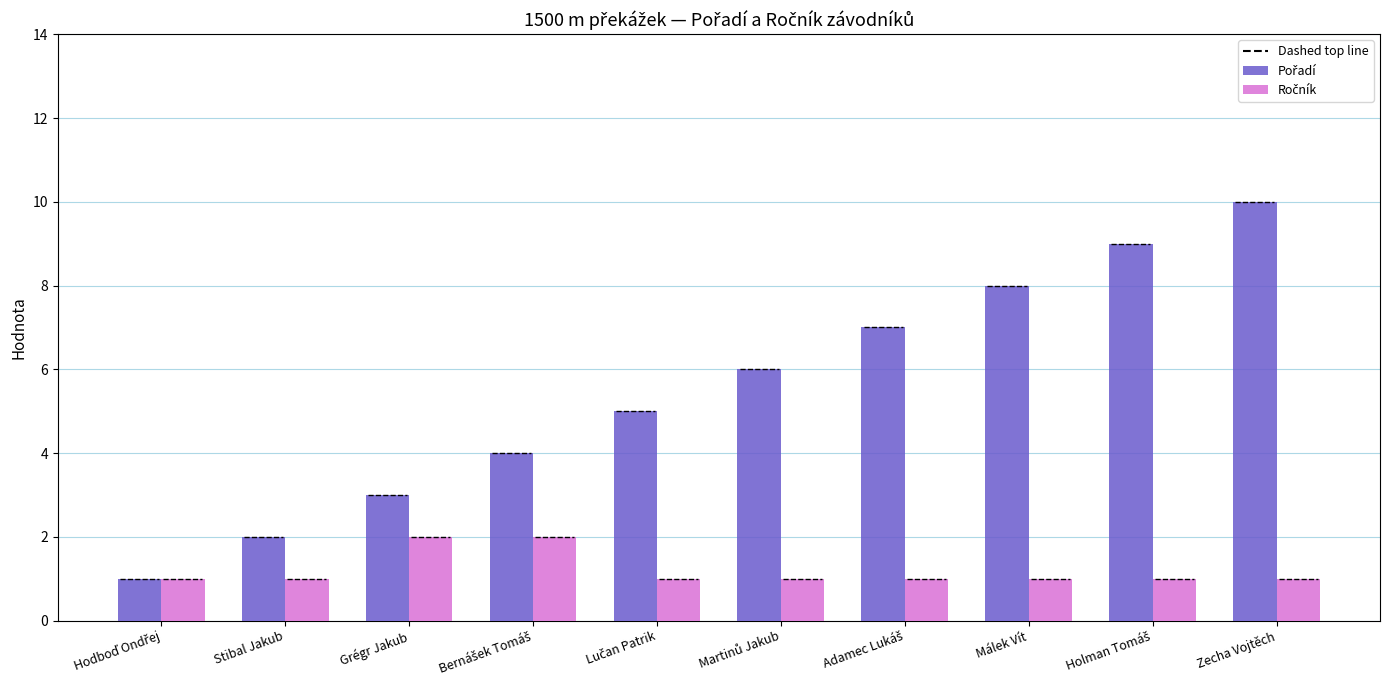

Is it true that Pořadí equals 10 at Zecha Vojtěch?

True